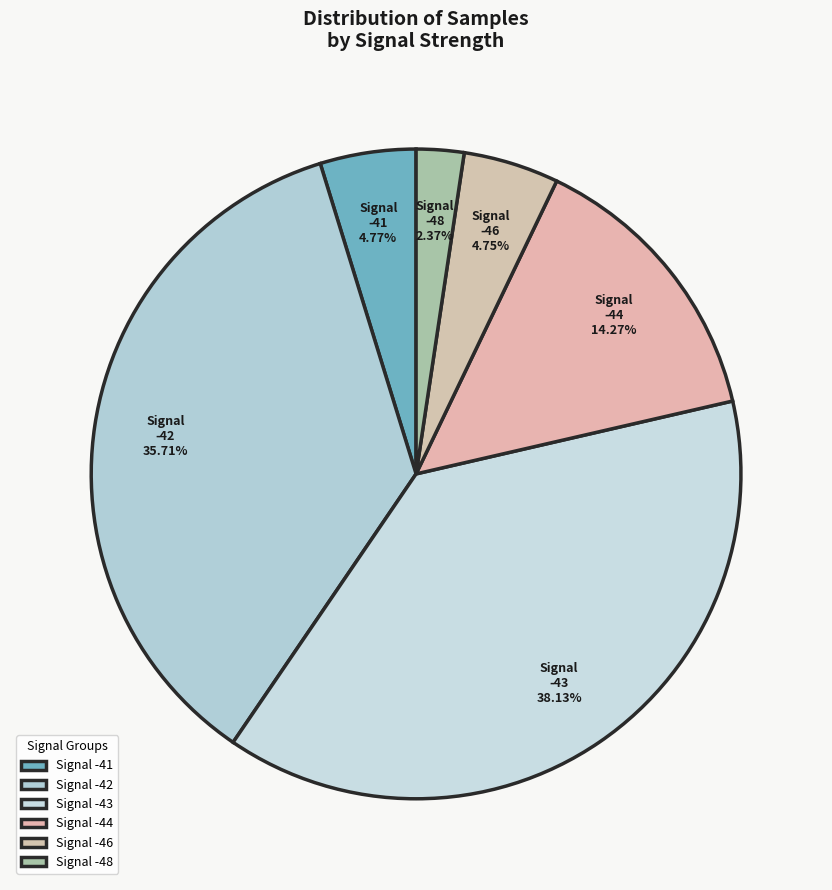

Does Signal -46 account for over 50% of the chart?

No